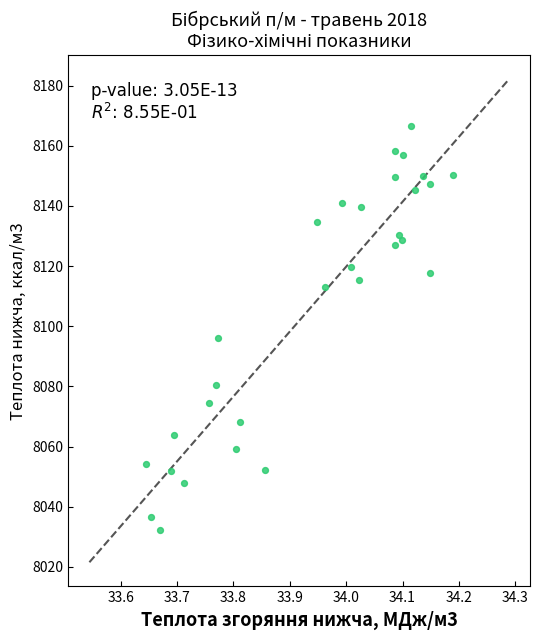

What Y value in the scatter plot is closest to 8099?

8096.0